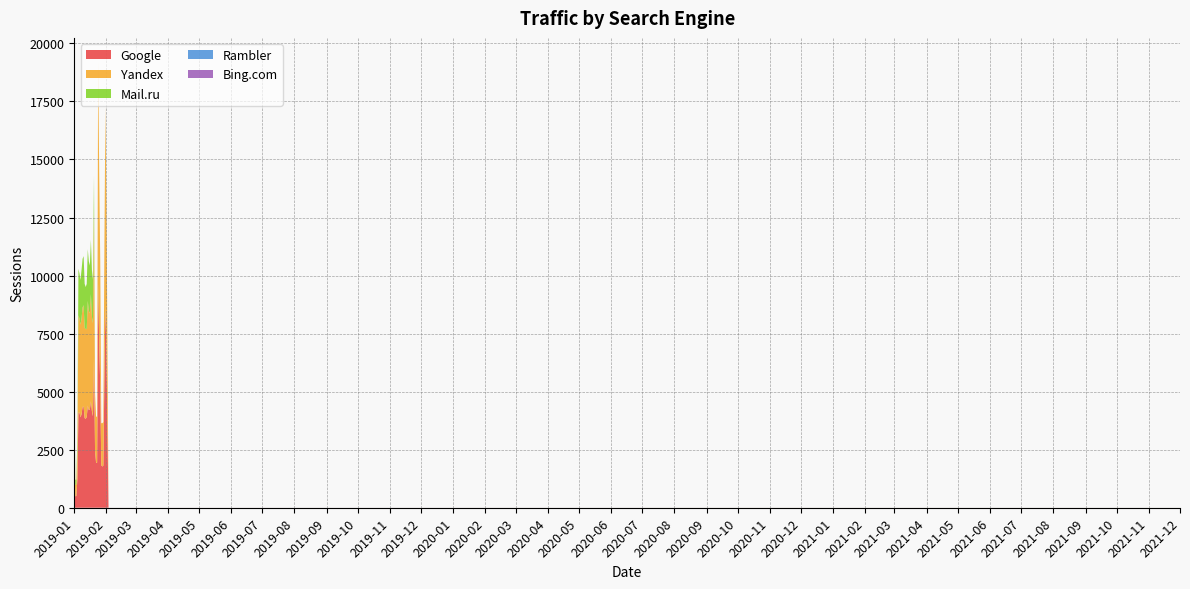

Reading left to right, transcribe all the data shown in this chart.

Google: 2349	496	501	1244	4091	4095	3893	4026	4345	4348	3861	3828	3908	4398	4202	4231	4584	4153	3943	6455	2459	1932	1941	9648	7118	5285	1827	1778	1811	5576	8706	6562	1	0
Yandex: 2328	492	497	1216	4192	4060	3992	4124	4281	4375	3892	3863	3792	4512	4271	4150	4617	4080	4008	6396	2453	2006	1963	9624	7322	5369	1817	1862	1878	5644	8557	6603	0	1
Mail.ru: 1097	219	212	628	2002	1940	1926	2094	2094	2116	1890	1814	1942	2223	2143	2048	2349	2003	1883	1462	0	0	0	0	0	0	1	0	0	0	0	0	0	0
Rambler: 0	0	0	0	0	0	0	0	0	0	0	0	0	0	0	0	0	0	0	0	0	0	0	0	0	0	0	0	0	0	0	0	0	0
Bing.com: 0	0	0	0	0	0	0	0	0	0	0	0	0	0	0	0	0	0	0	0	0	0	0	0	0	0	0	0	0	0	0	0	0	0